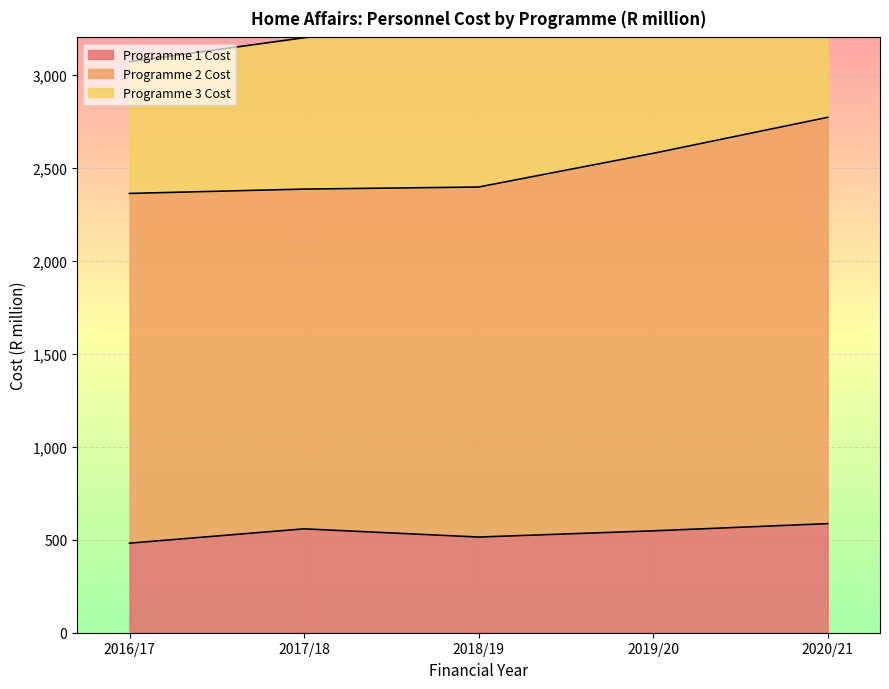

At how many categories does at least one series exceed 1908?

5